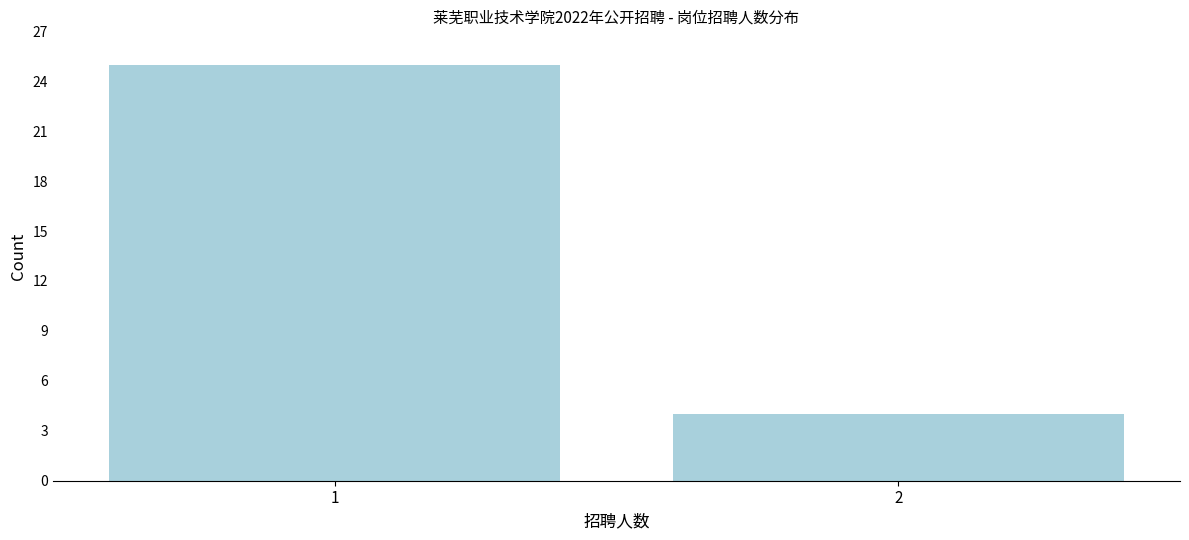

Reading left to right, what are all the values shown in this chart?

25	4